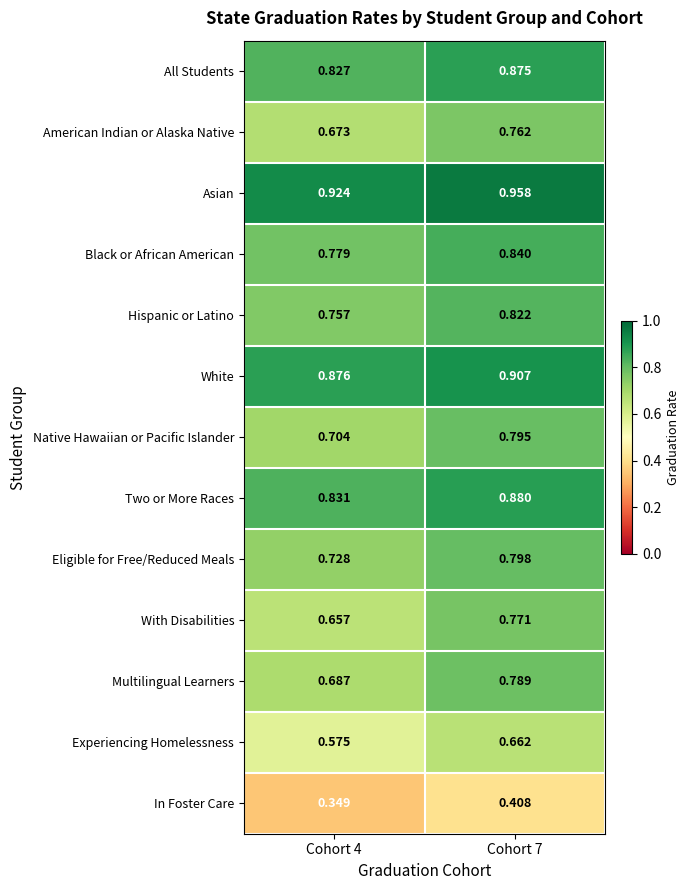

At Cohort 7, list the series in order from largest to smallest.

Asian, White, Two or More Races, All Students, Black or African American, Hispanic or Latino, Eligible for Free/Reduced Meals, Native Hawaiian or Pacific Islander, Multilingual Learners, With Disabilities, American Indian or Alaska Native, Experiencing Homelessness, In Foster Care